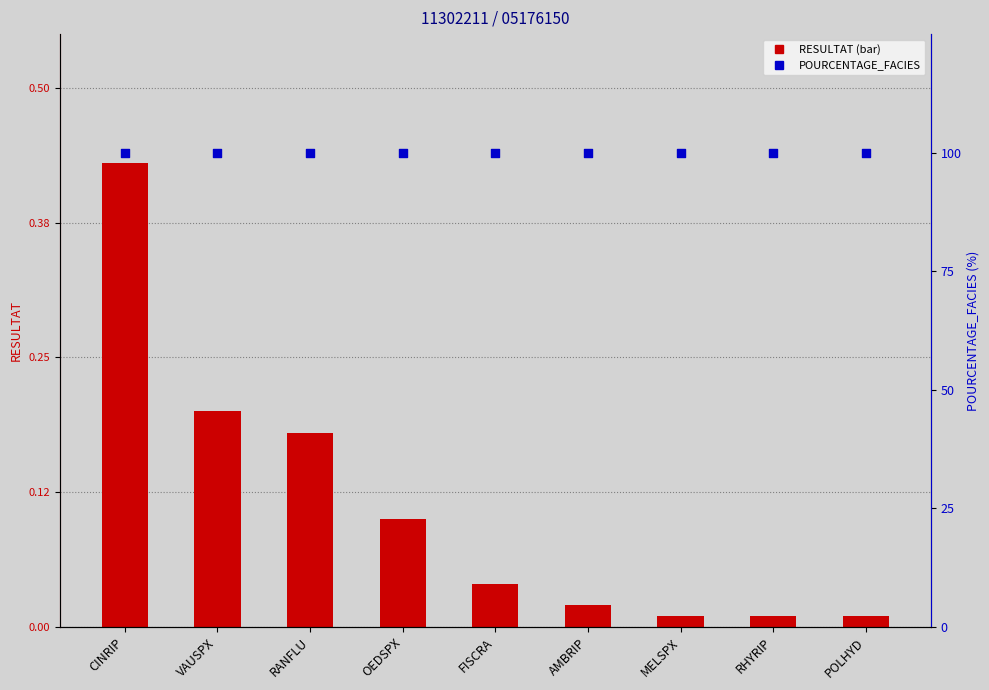

Which series has the largest total across all categories?

POURCENTAGE_FACIES